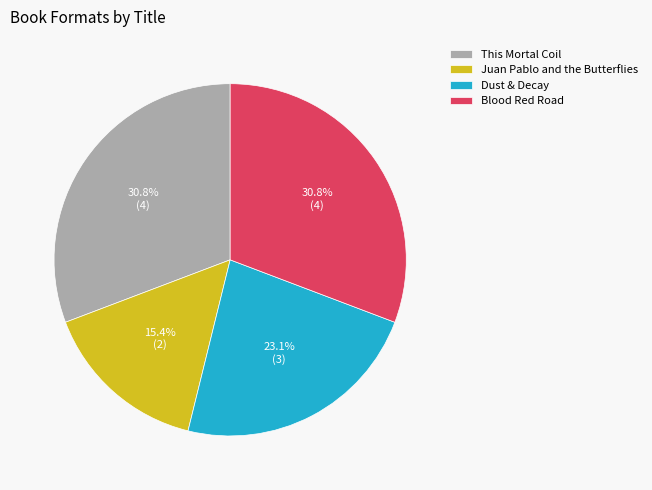

Which category has the smallest portion of the pie?

Juan Pablo and the Butterflies